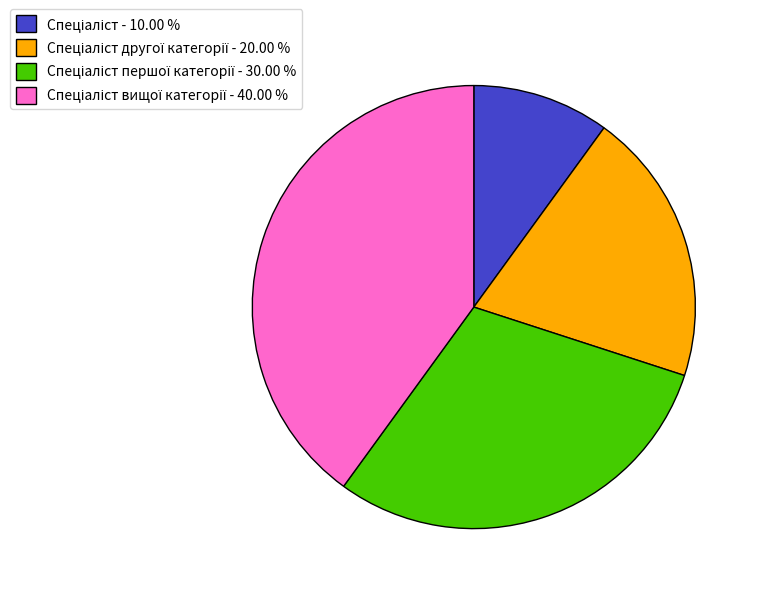

Does any single category account for the majority?

No